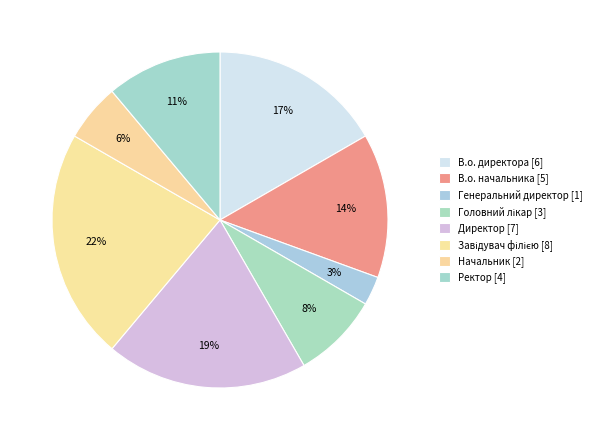

Rank the categories by value from highest to lowest.

Завідувач філією, Директор, В.о. директора, В.о. начальника, Ректор, Головний лікар, Начальник, Генеральний директор